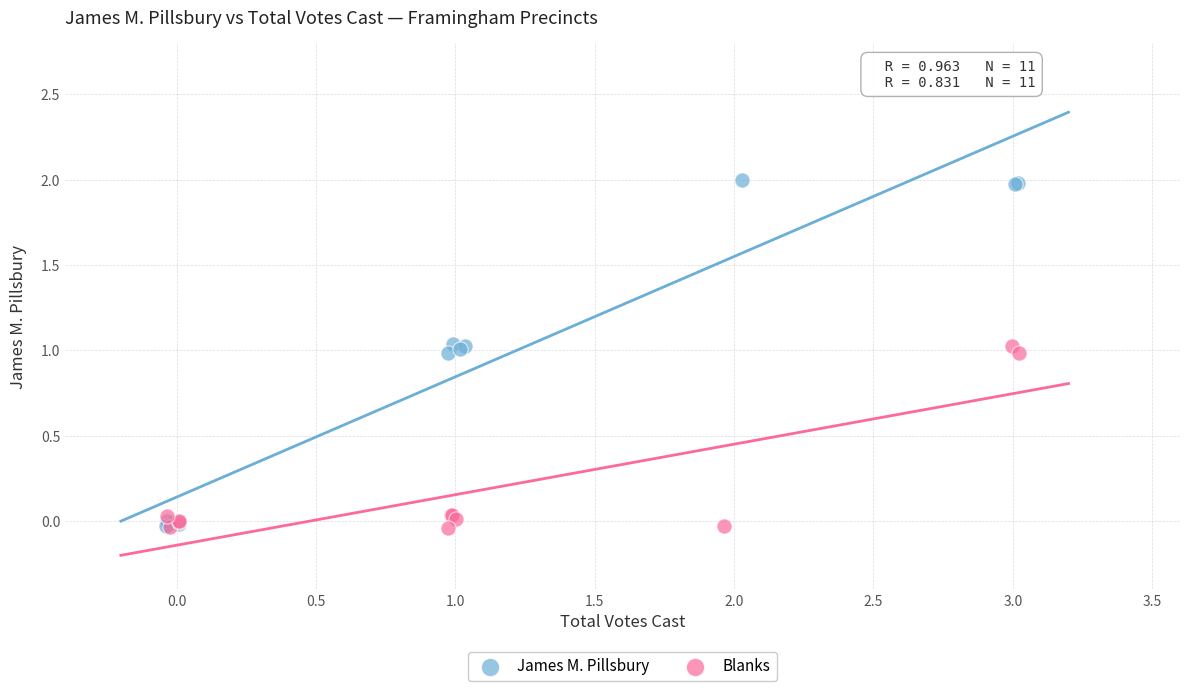

Which series contains the highest Y value?

James M. Pillsbury